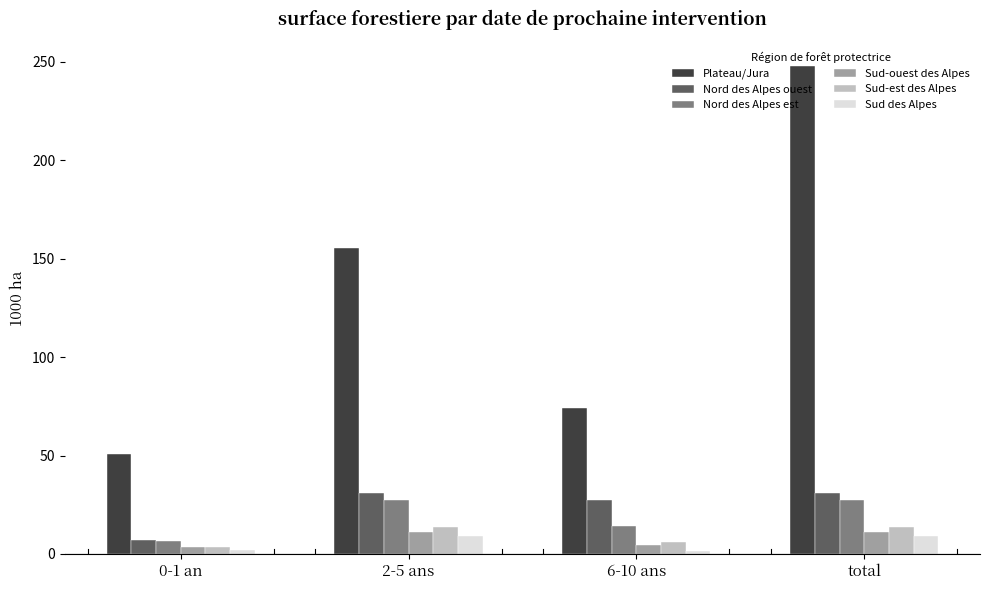

What is the label of the 4th bar from the right?

0-1 an